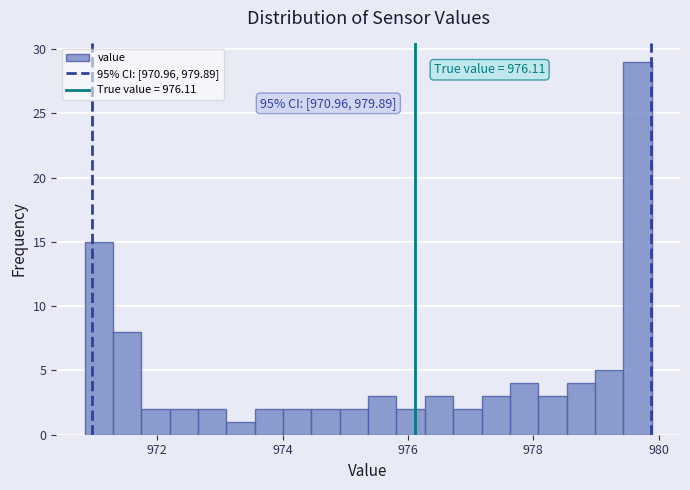

Read against the x-axis, roughly where is the centre of the tallest bar?

979.6